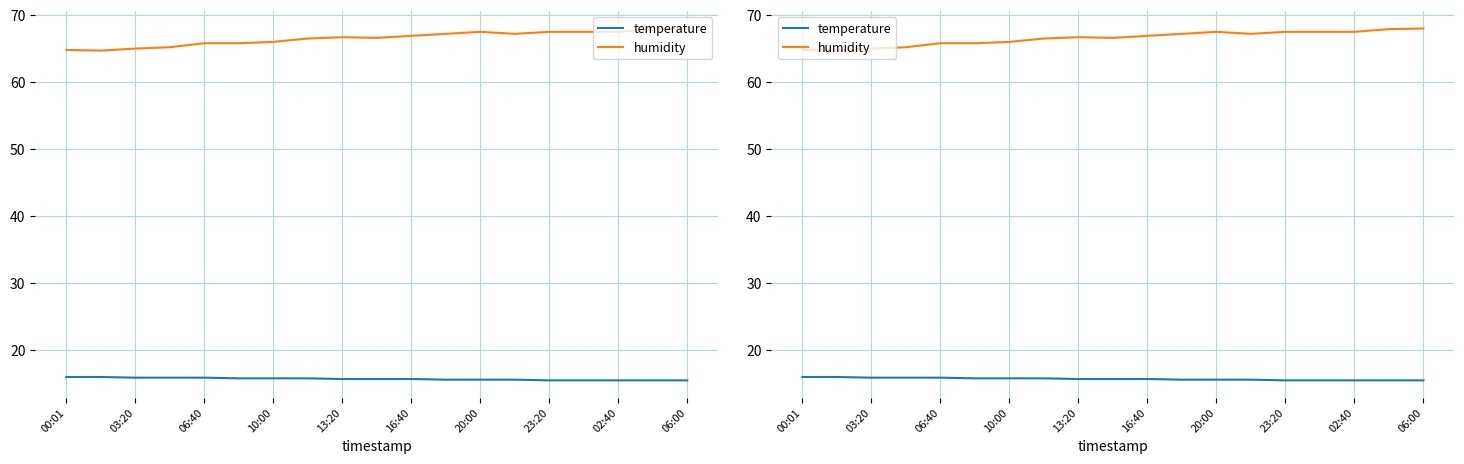

List the series in order of their overall mean, lowest first.

temperature, humidity